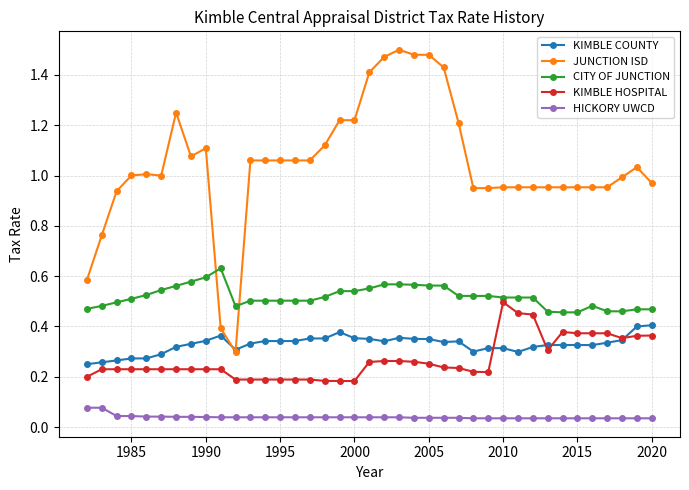

True or false: KIMBLE COUNTY has more than 0 interior local peaks.

True